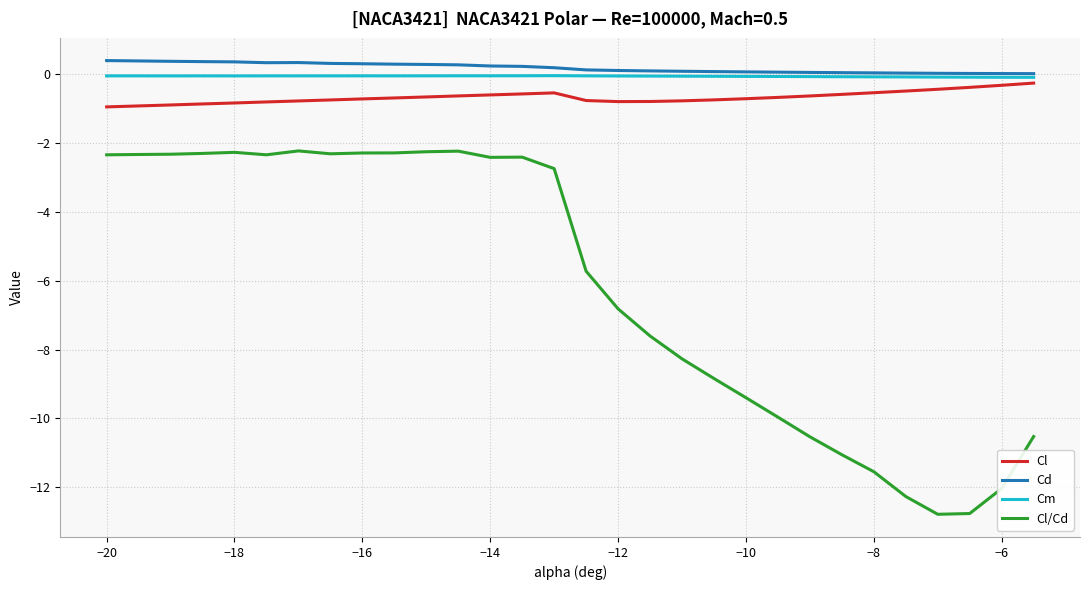

True or false: Cd and Cl/Cd cross at least once.

False